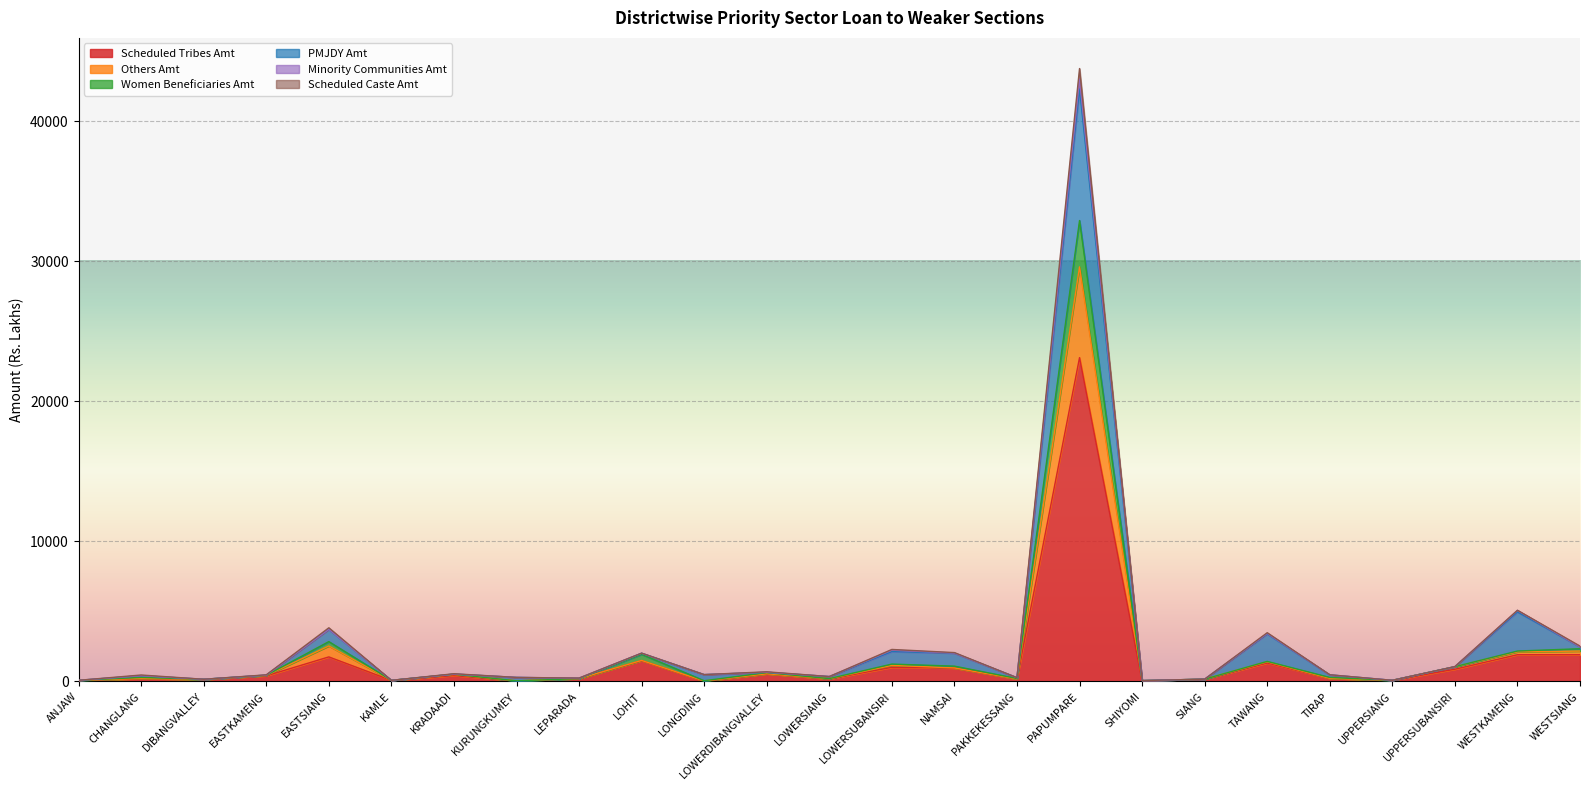

At which category is the sum across all series the highest?

PAPUMPARE